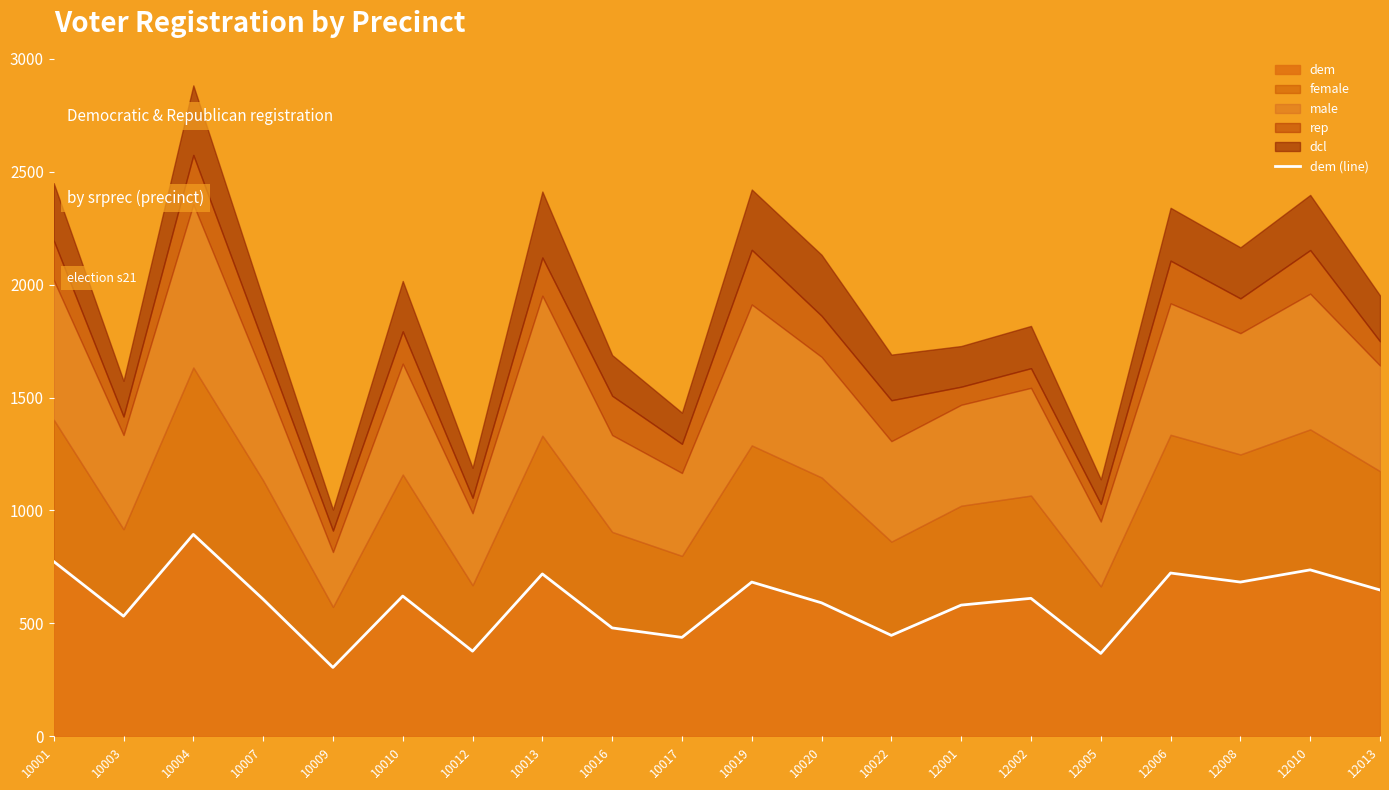

Count the number of values greater than 611.

9